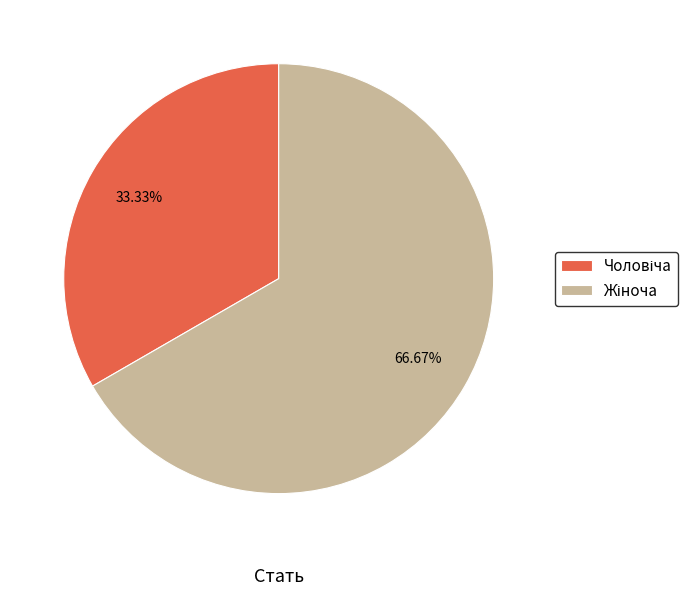

To the nearest percent, what is the difference between the Жіноча and Чоловіча slice percentages?

33%